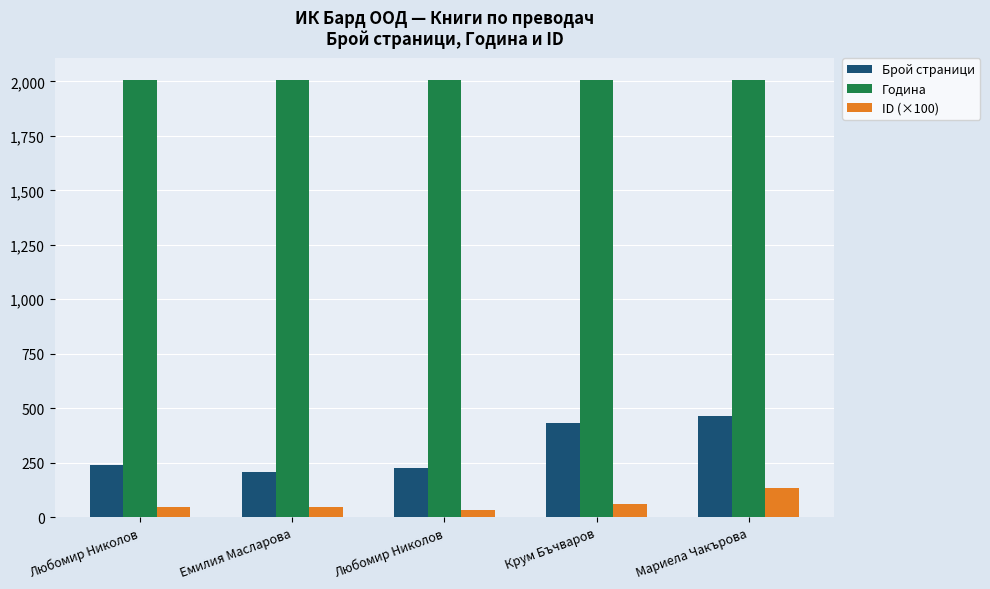

Reading right to left, list all the values displayed in this chart.

Брой страници: Мариела Чакърова=464.0	Крум Бъчваров=432.0	Любомир Николов=224.0	Емилия Масларова=208.0	Любомир Николов=240.0
Година: Мариела Чакърова=2006.0	Крум Бъчваров=2006.0	Любомир Николов=2005.0	Емилия Масларова=2005.0	Любомир Николов=2005.0
ID (×100): Мариела Чакърова=135.9	Крум Бъчваров=58.8	Любомир Николов=34.9	Емилия Масларова=47.7	Любомир Николов=47.2